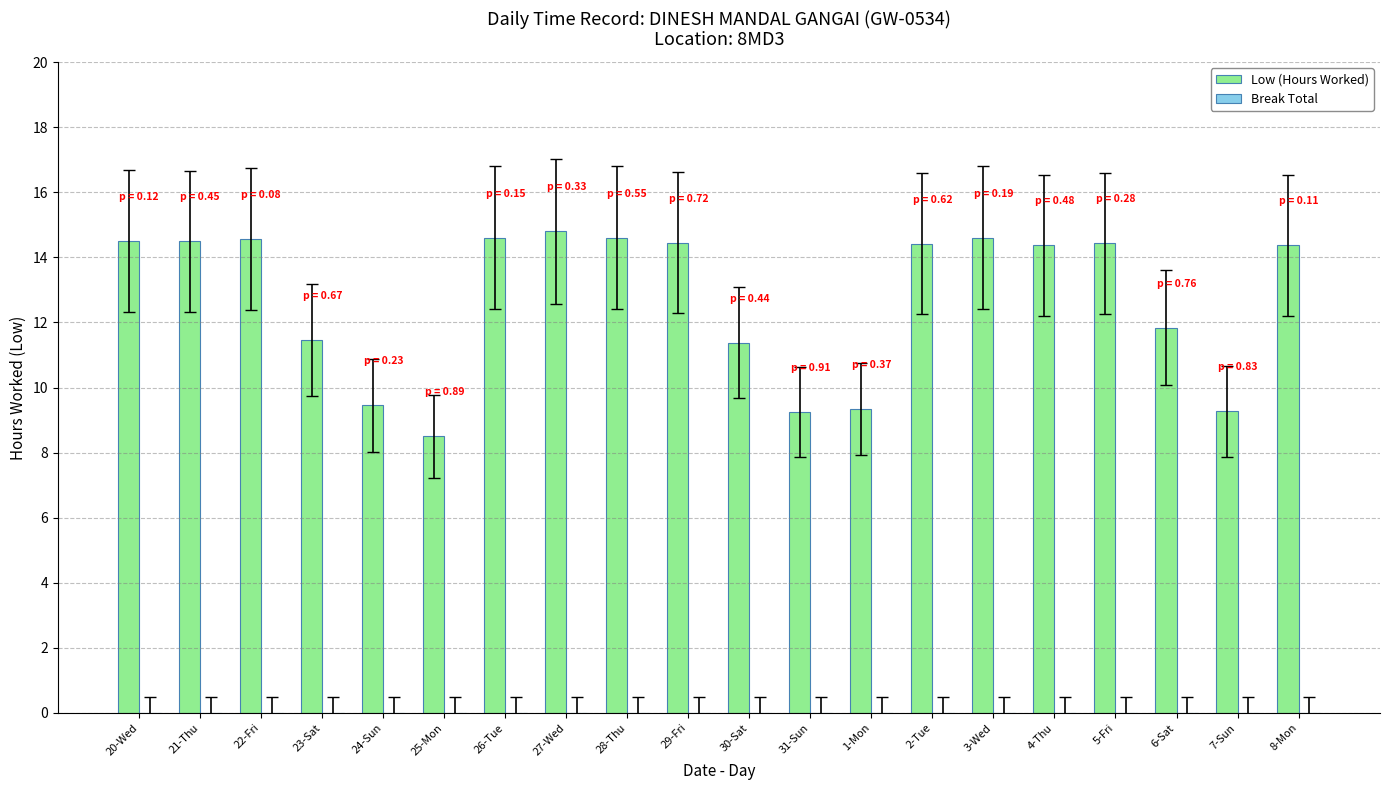

What is the average value?

12.7